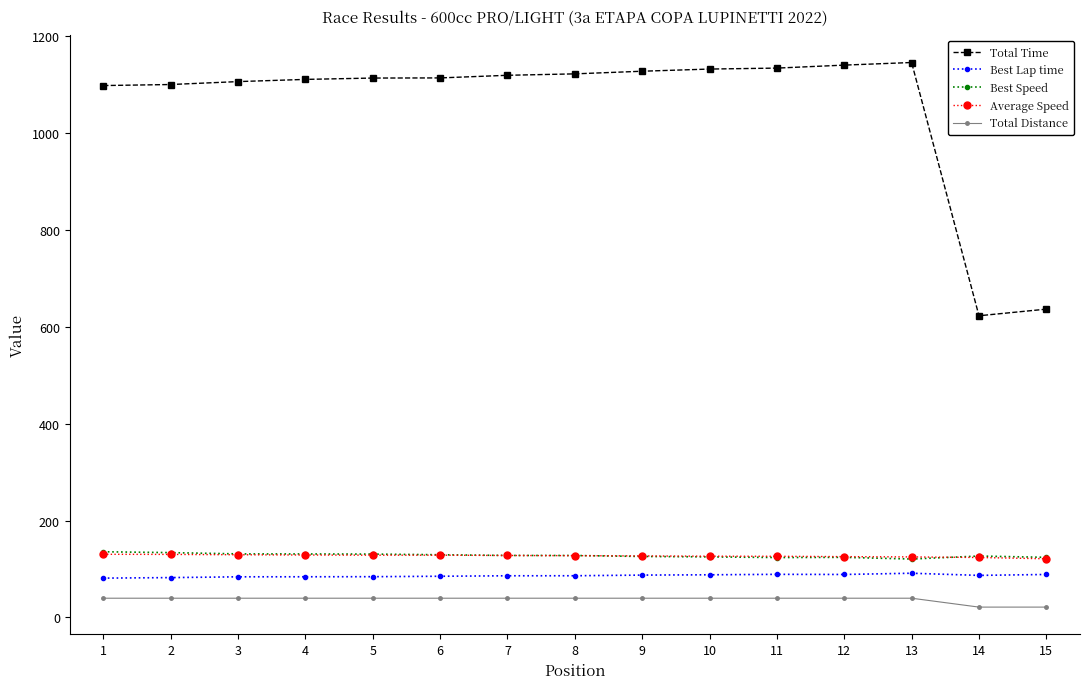

True or false: Best Lap time and Average Speed intersect in this chart.

False